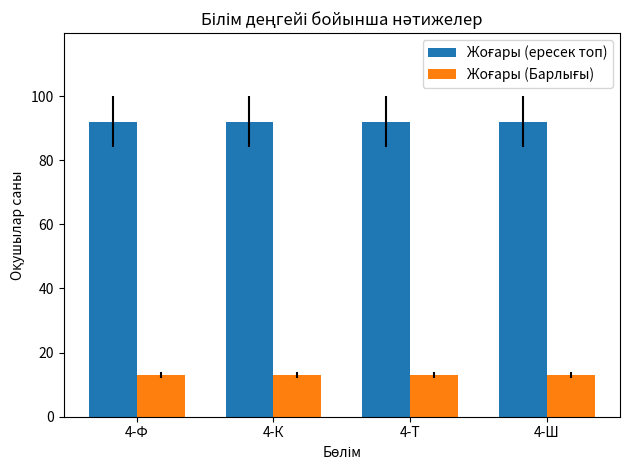

What is the greatest value displayed?

92